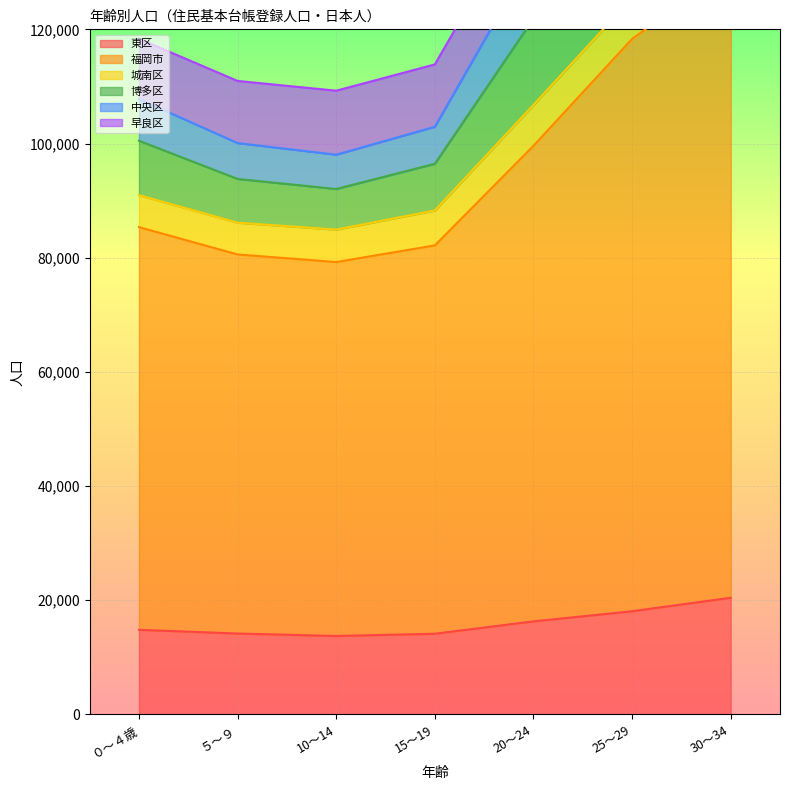

True or false: 福岡市 and 中央区 cross at least once.

False